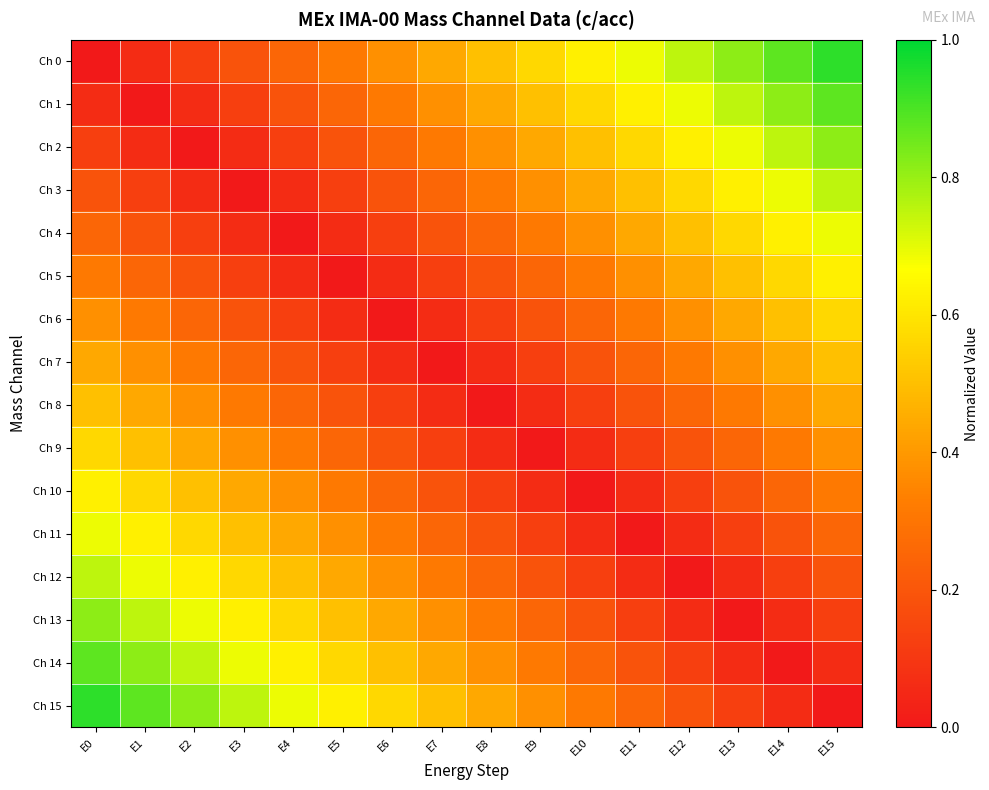

At E15, list the series in order from largest to smallest.

Ch 0, Ch 1, Ch 2, Ch 3, Ch 4, Ch 5, Ch 6, Ch 7, Ch 8, Ch 9, Ch 10, Ch 11, Ch 12, Ch 13, Ch 14, Ch 15